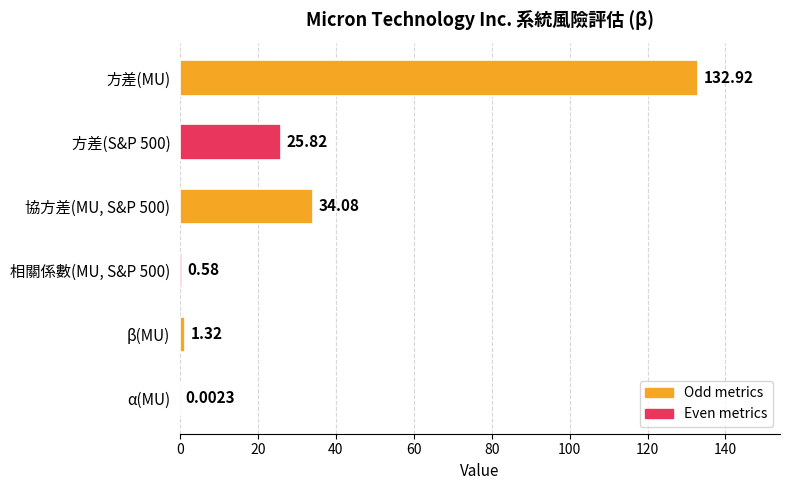

What is the sum of all values?

194.7